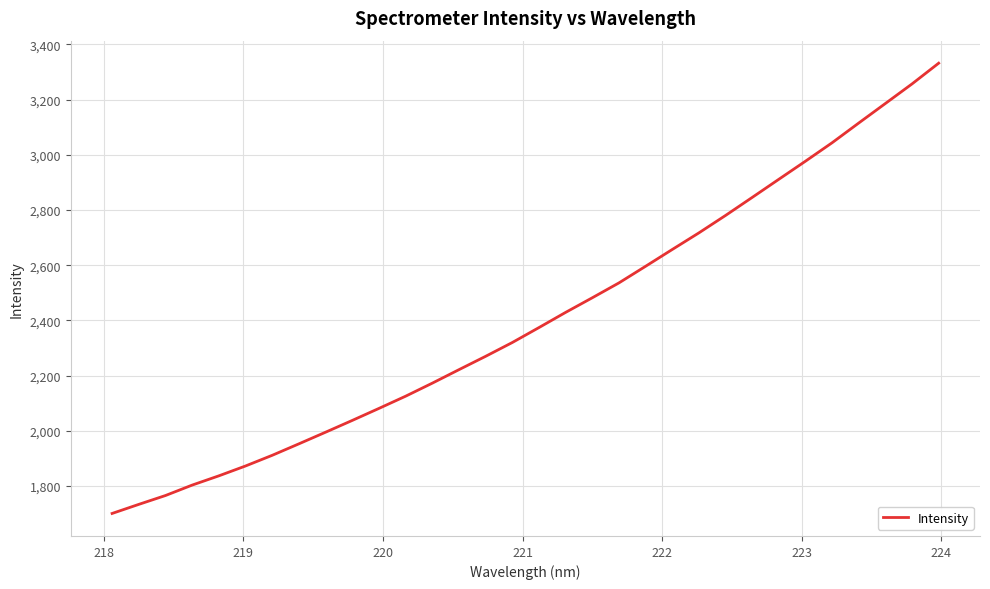

What is the difference between the maximum and minimum values?

1630.9